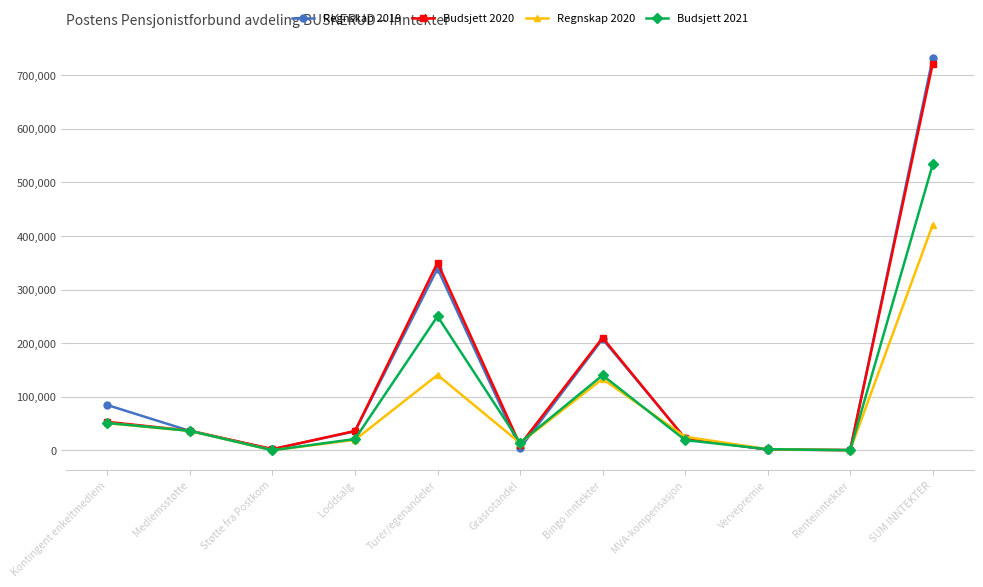

The Budsjett 2020 series shows 350000.0 at Turer/egenandeler. True or false?

True